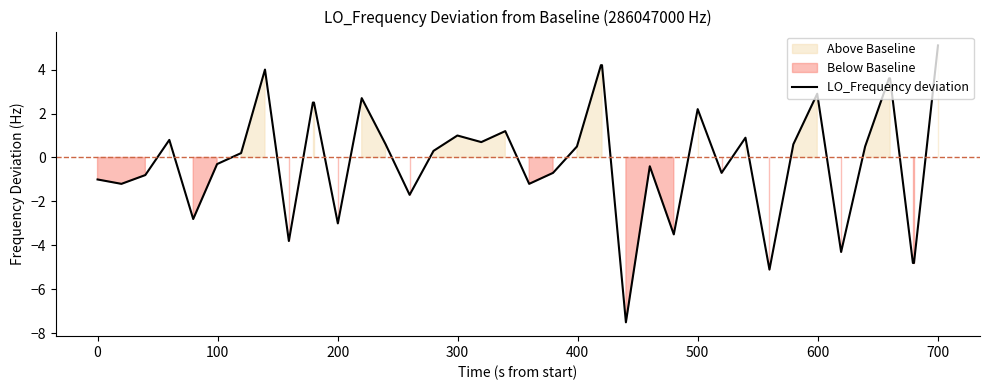

Does the chart display data point markers on the line(s)?

No